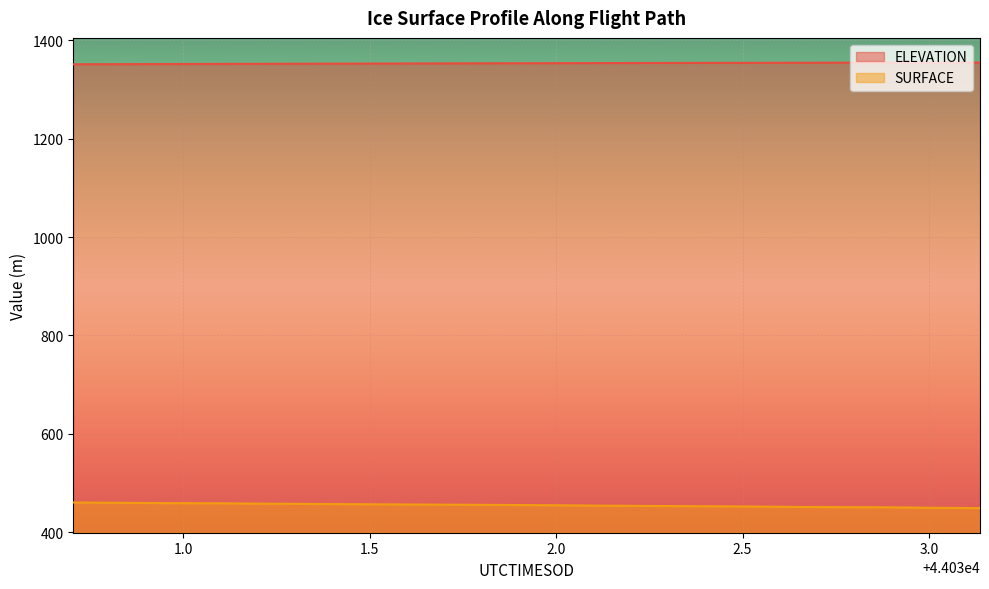

What is the sum of all ELEVATION values?

27066.7